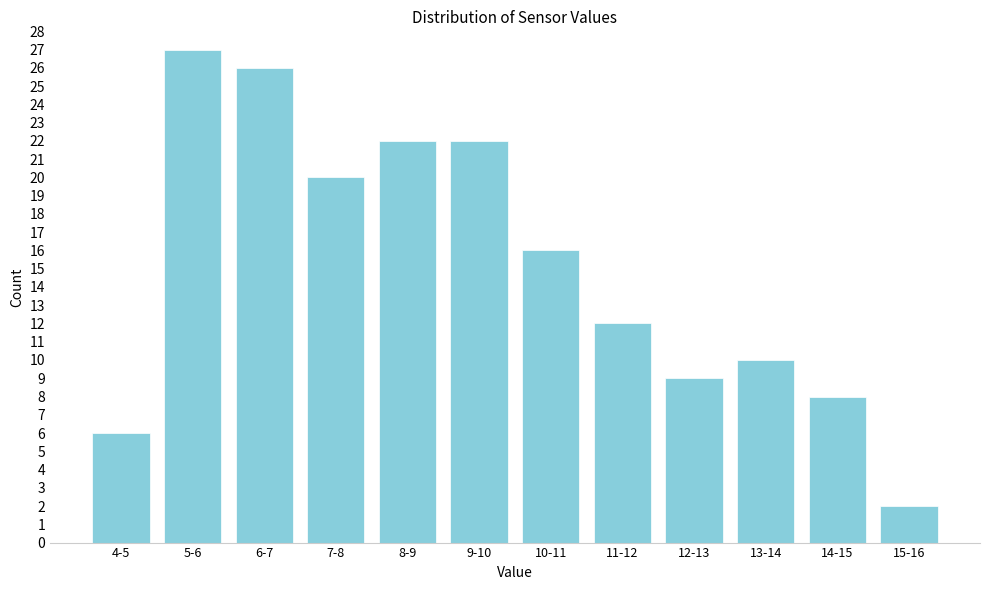

Reading left to right, what are all the values shown in this chart?

4-5=6	5-6=27	6-7=26	7-8=20	8-9=22	9-10=22	10-11=16	11-12=12	12-13=9	13-14=10	14-15=8	15-16=2